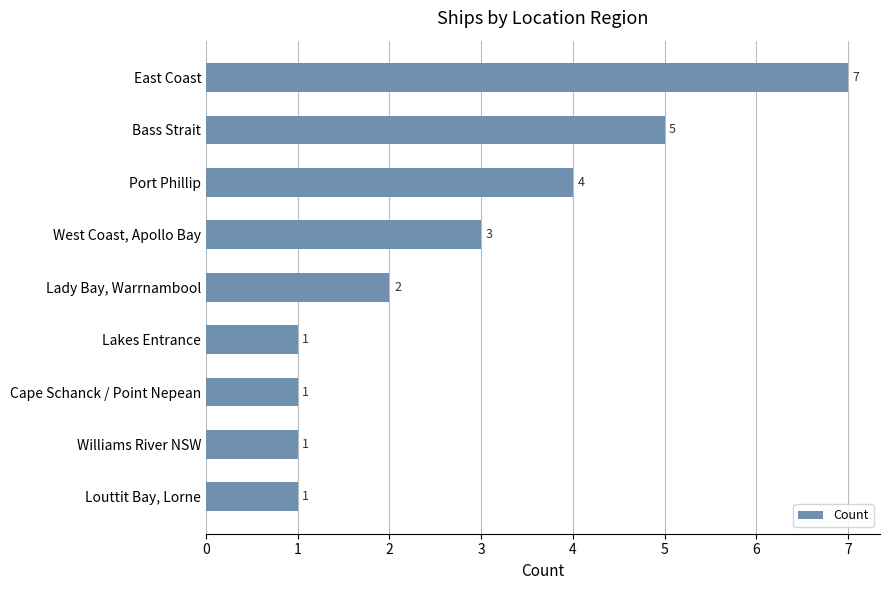

What is the greatest value displayed?

7